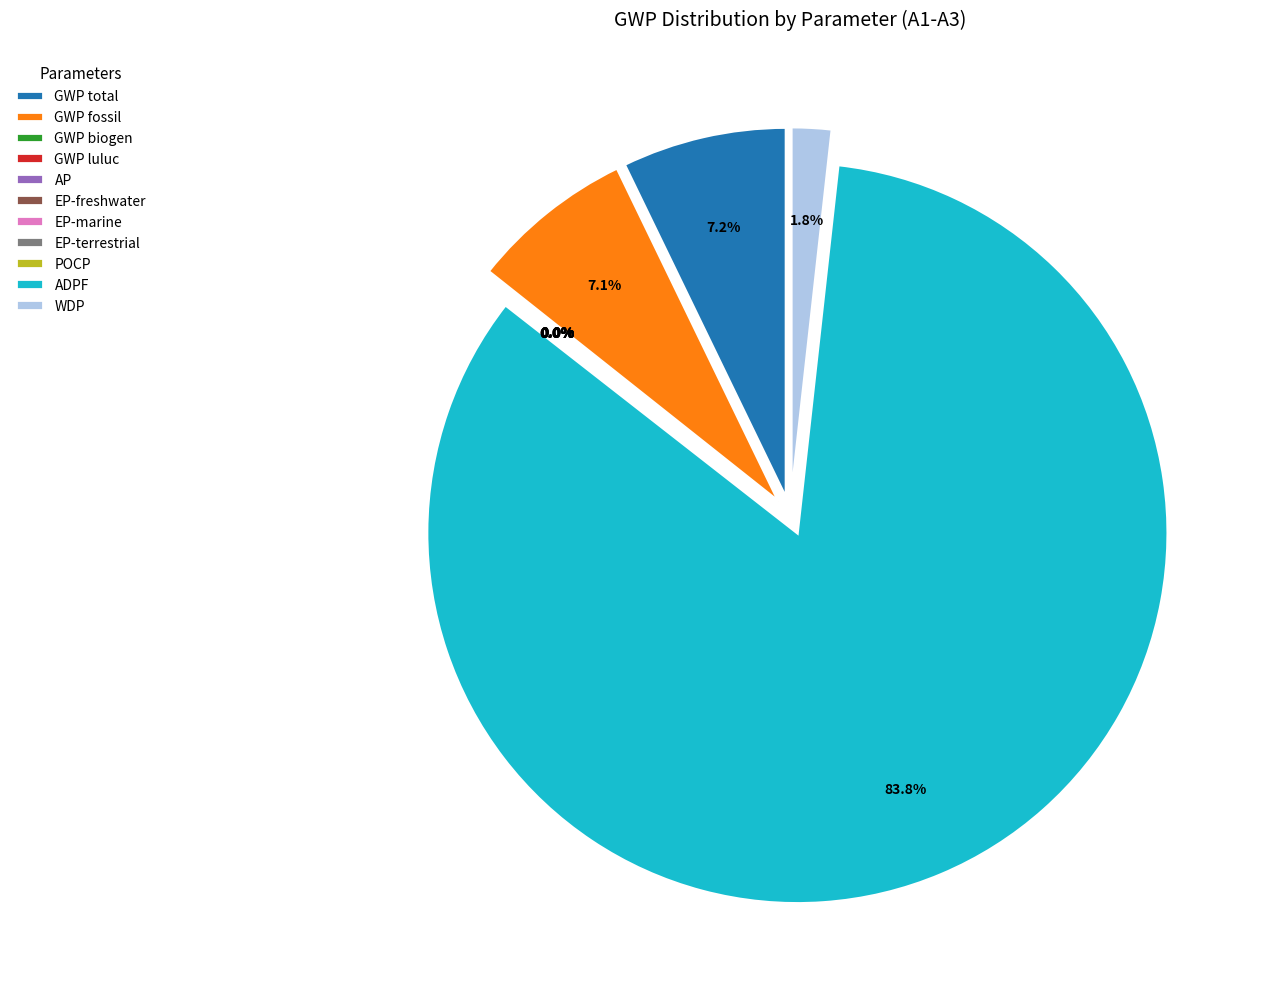

To the nearest percent, what is the average slice percentage?

9%